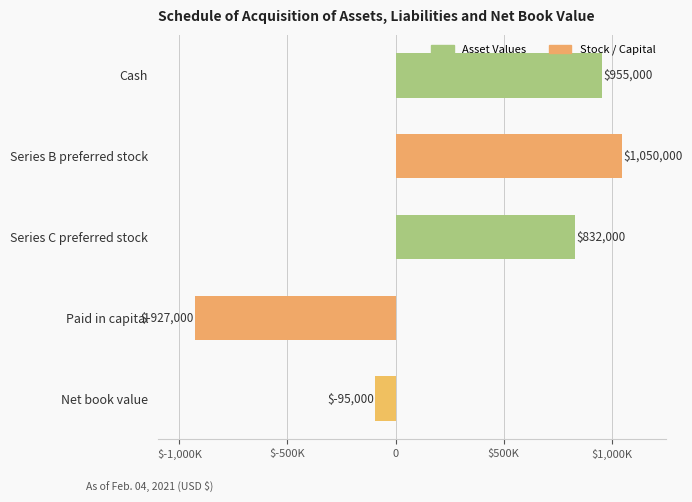

Where is the data nearest to the value 61500?

Net book value